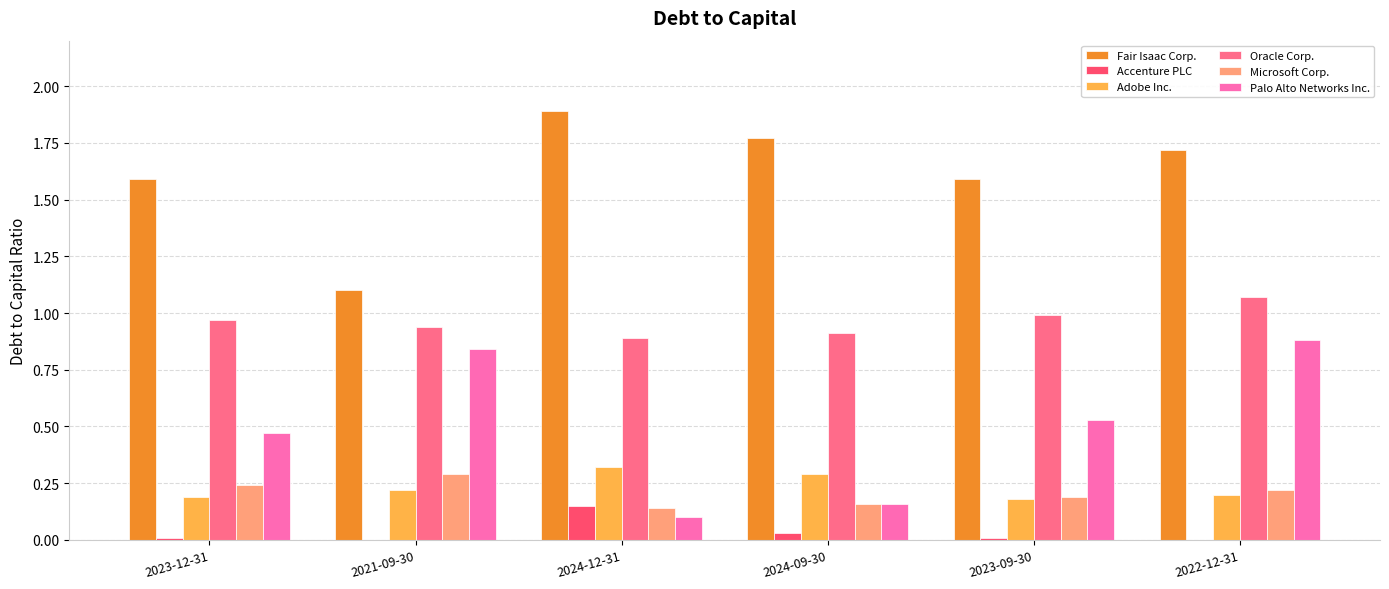

Is it true that Fair Isaac Corp. equals 1.1 at 2024-12-31?

False